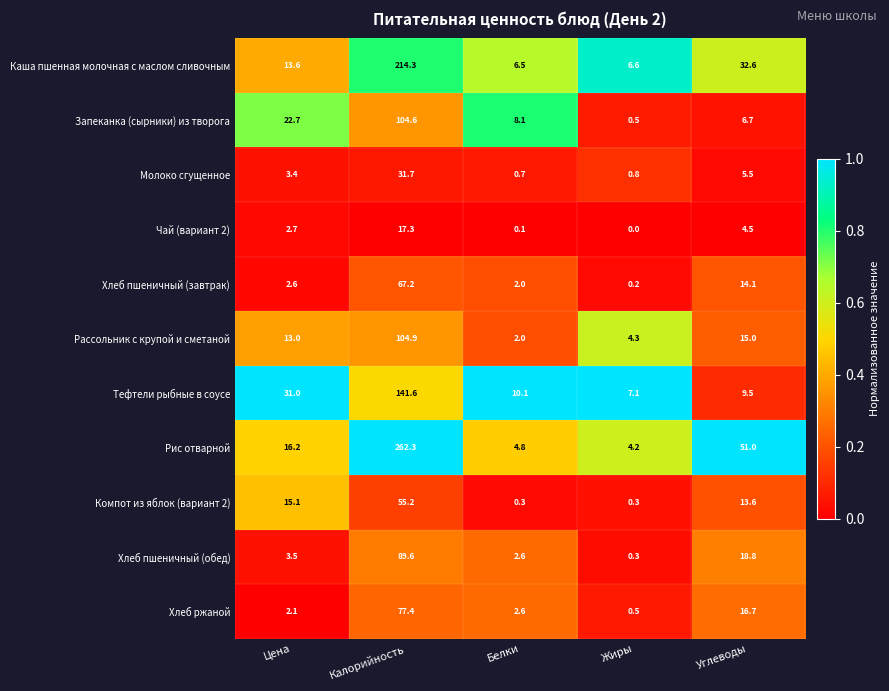

Is it true that Запеканка (сырники) из творога equals 37.8 at Калорийность?

False